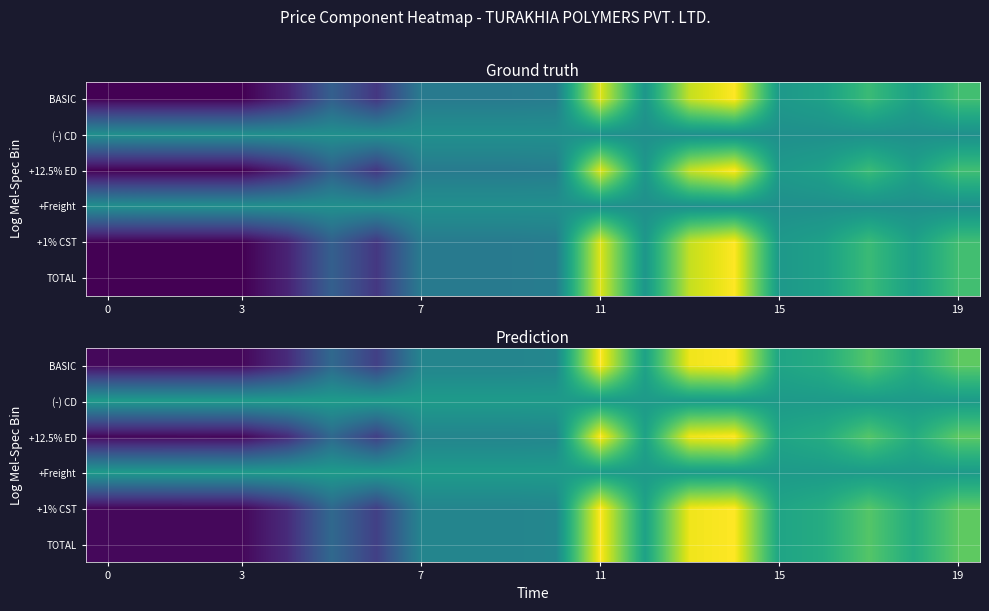

At which category is the sum across all series the highest?

11